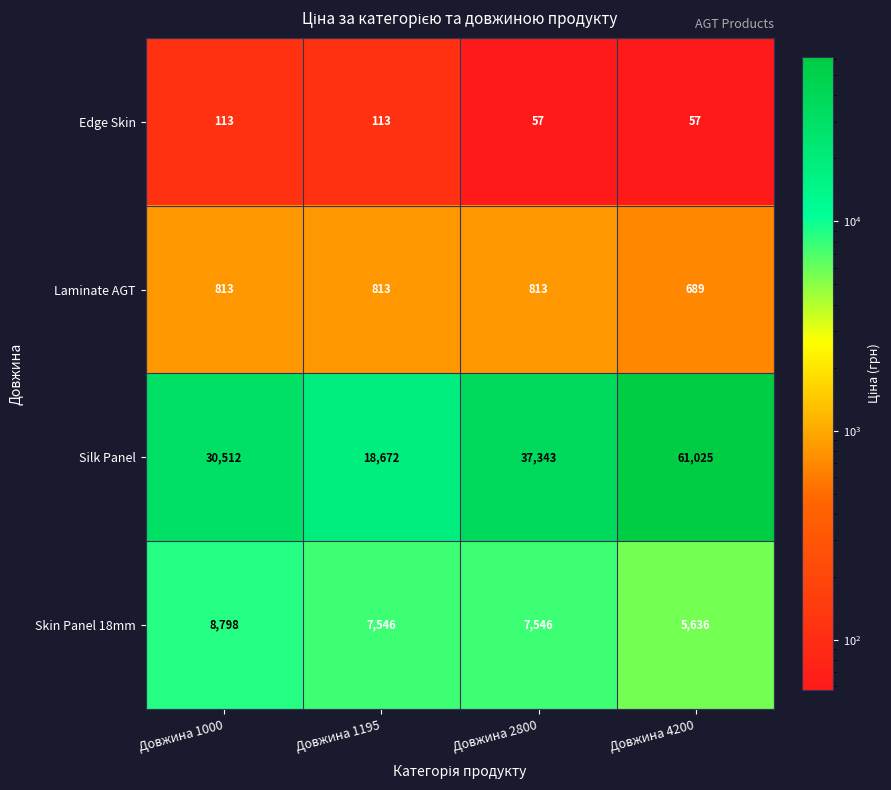

What is the greatest value displayed?

61025